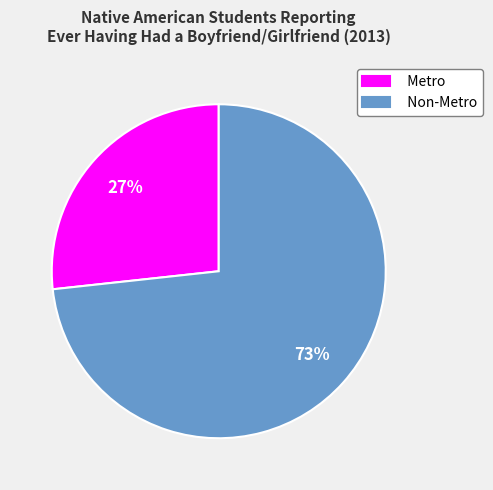

What is the ratio of the value at Metro to the value at Non-Metro?

0.4